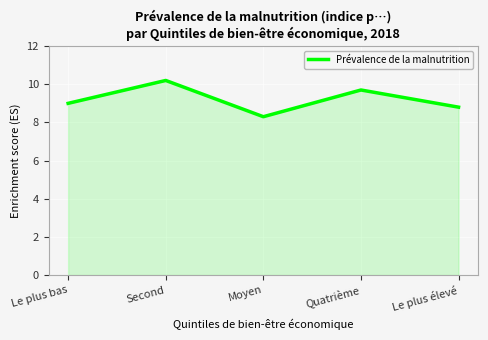

Which label corresponds to the largest value in the chart?

Second